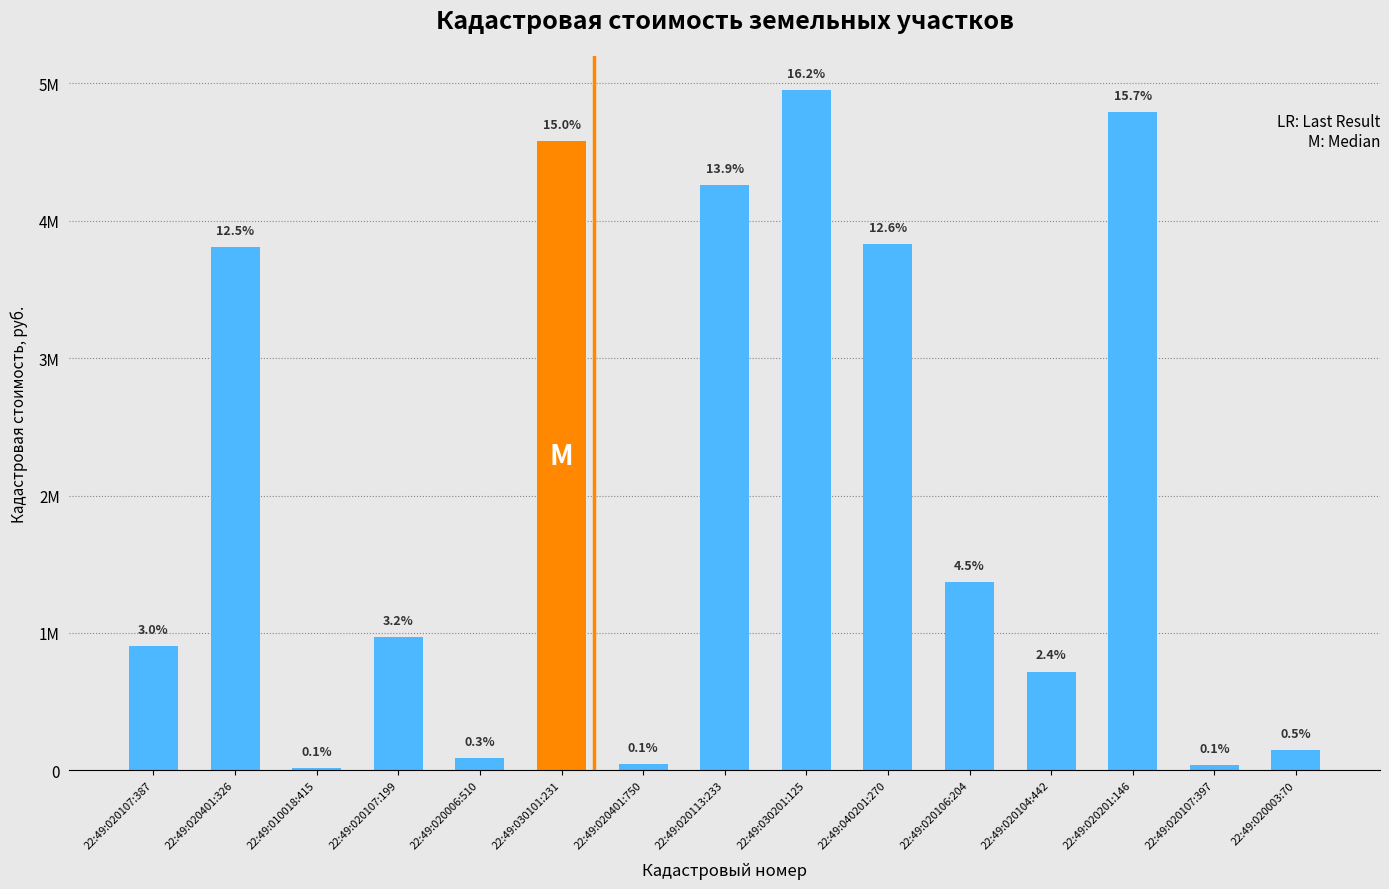

Does the chart contain any negative values?

No